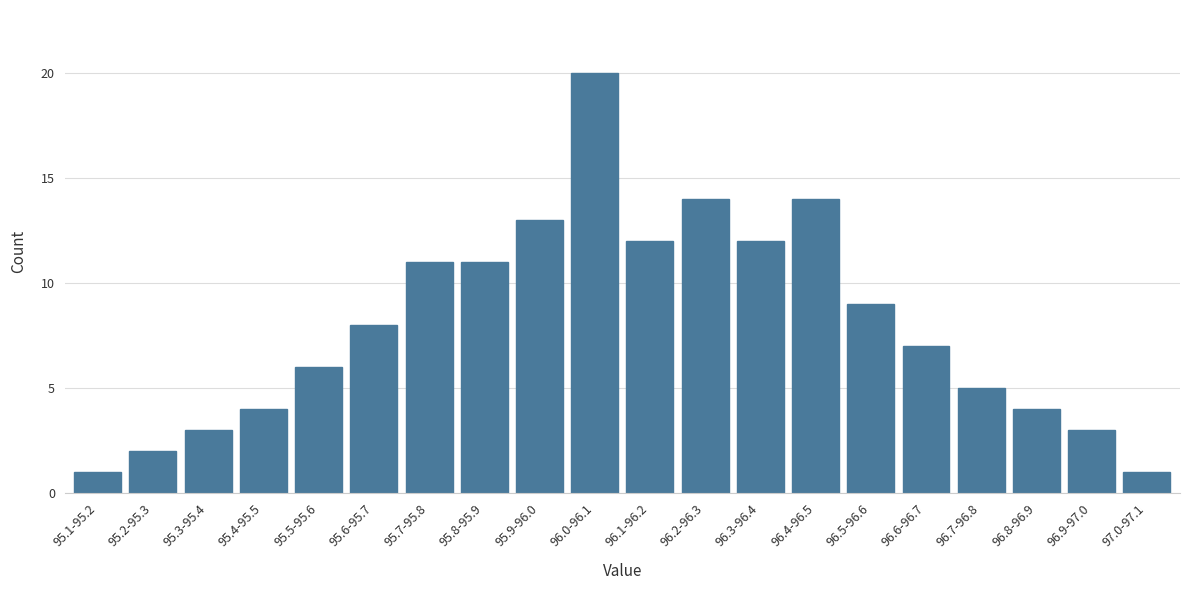

Reading left to right, what are all the values shown in this chart?

95.1-95.2=1	95.2-95.3=2	95.3-95.4=3	95.4-95.5=4	95.5-95.6=6	95.6-95.7=8	95.7-95.8=11	95.8-95.9=11	95.9-96.0=13	96.0-96.1=20	96.1-96.2=12	96.2-96.3=14	96.3-96.4=12	96.4-96.5=14	96.5-96.6=9	96.6-96.7=7	96.7-96.8=5	96.8-96.9=4	96.9-97.0=3	97.0-97.1=1